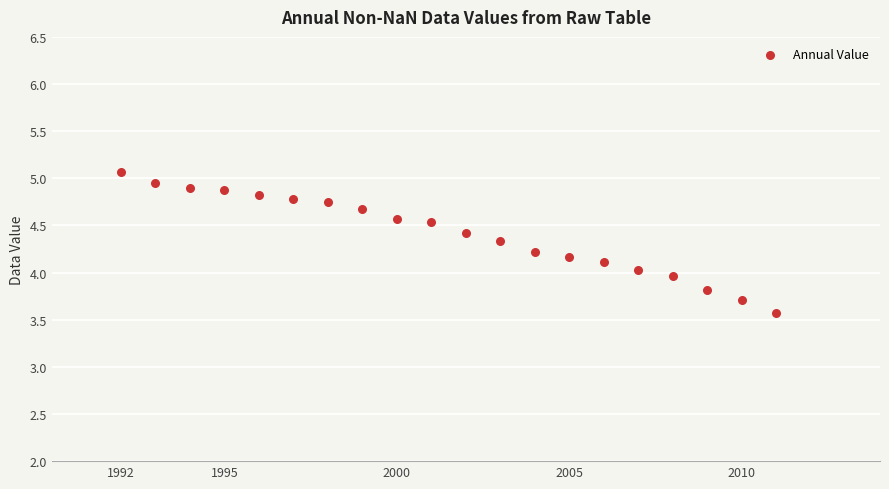

What is the range of Y values (max minus min)?

1.5